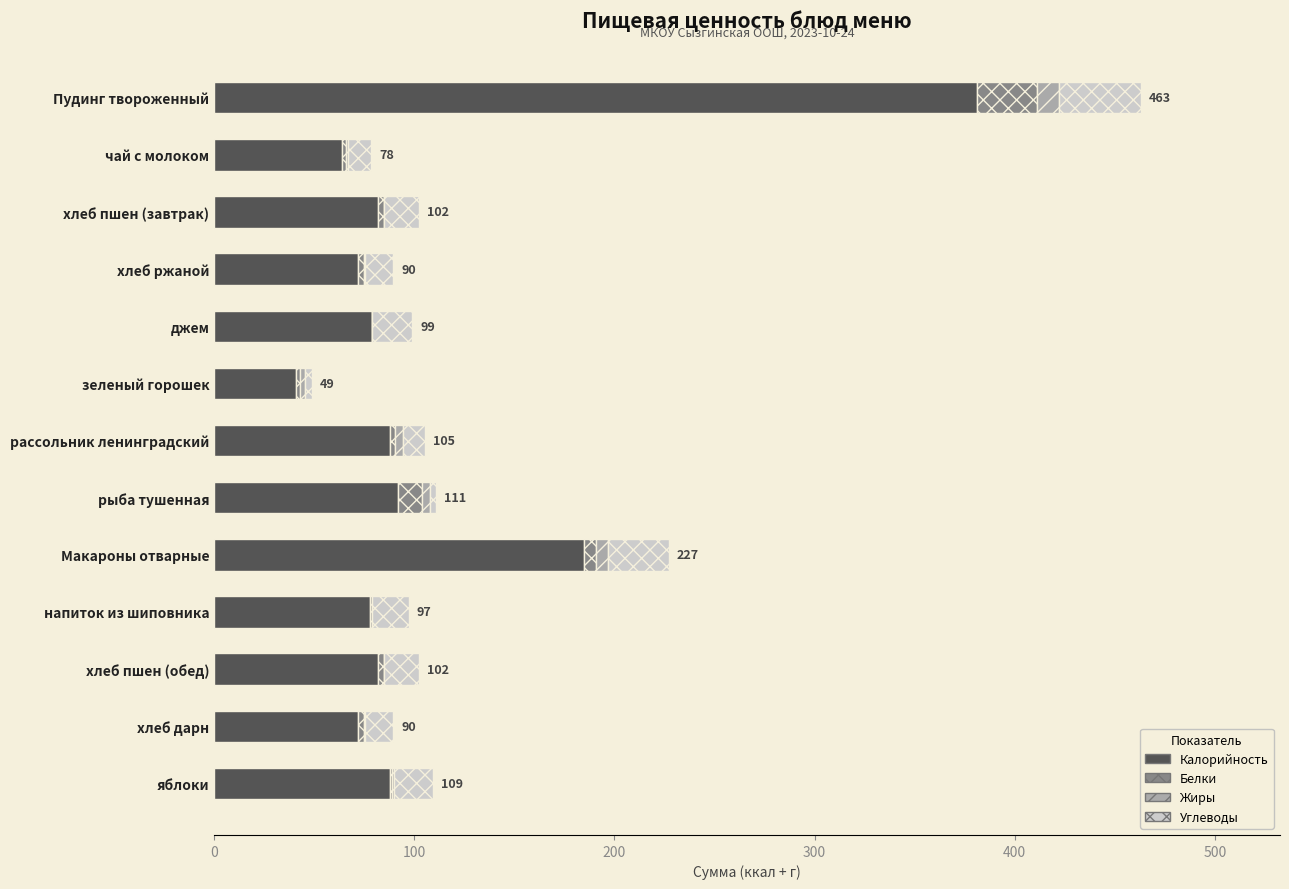

Where is Калорийность nearest to the value 211?

Макароны отварные